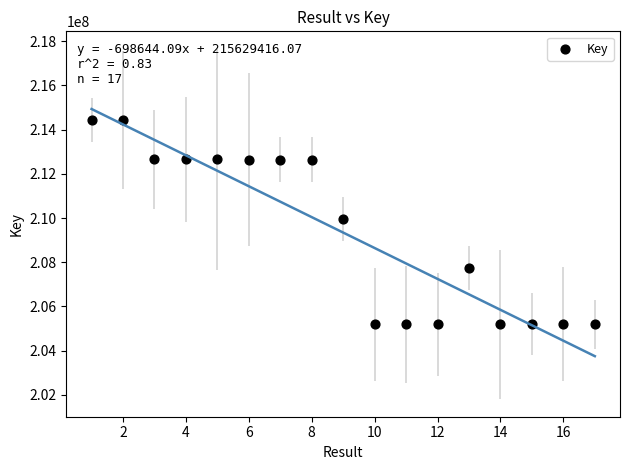

What is the range of X values (max minus min)?

16